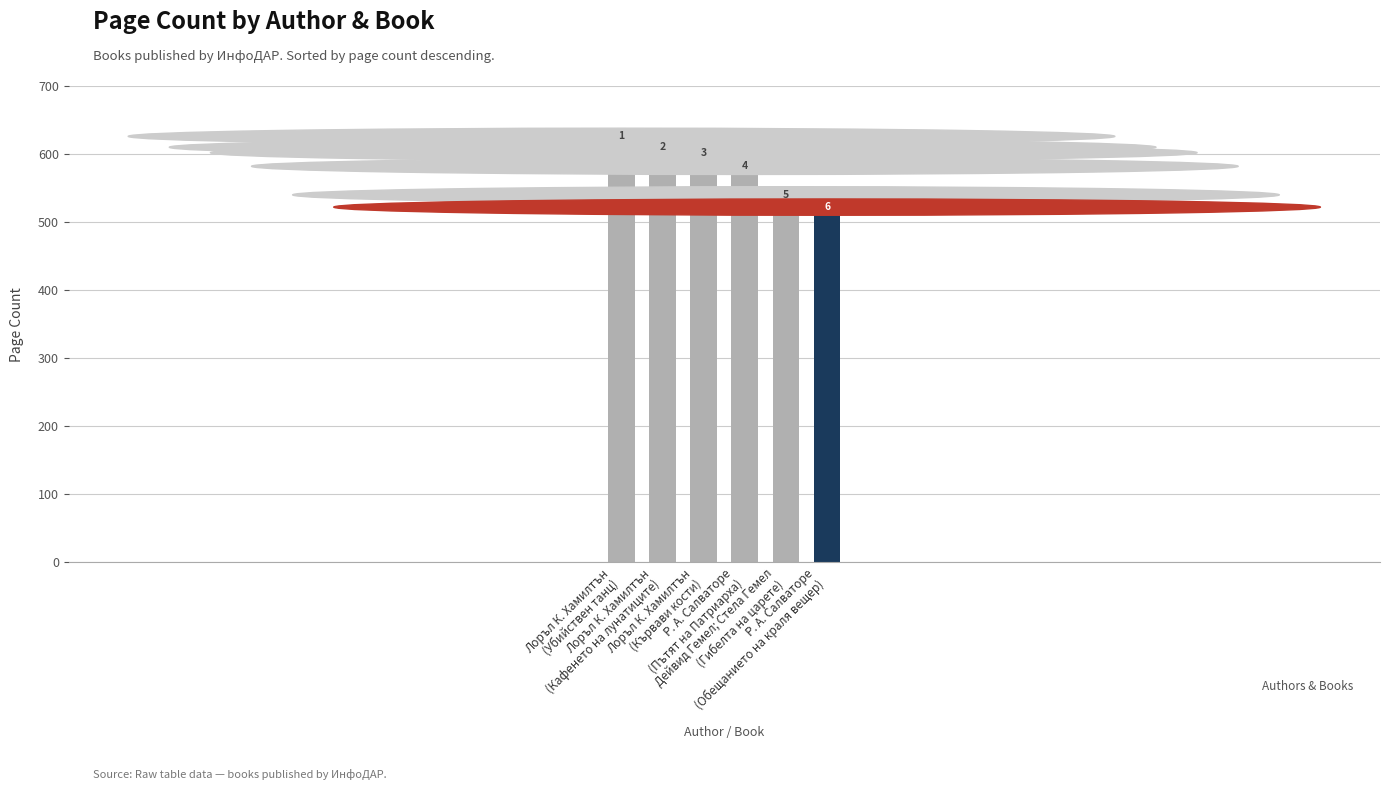

What is the label of the 5th bar from the left?

Дейвид Гемел; Стела Гемел
(Гибелта на царете)